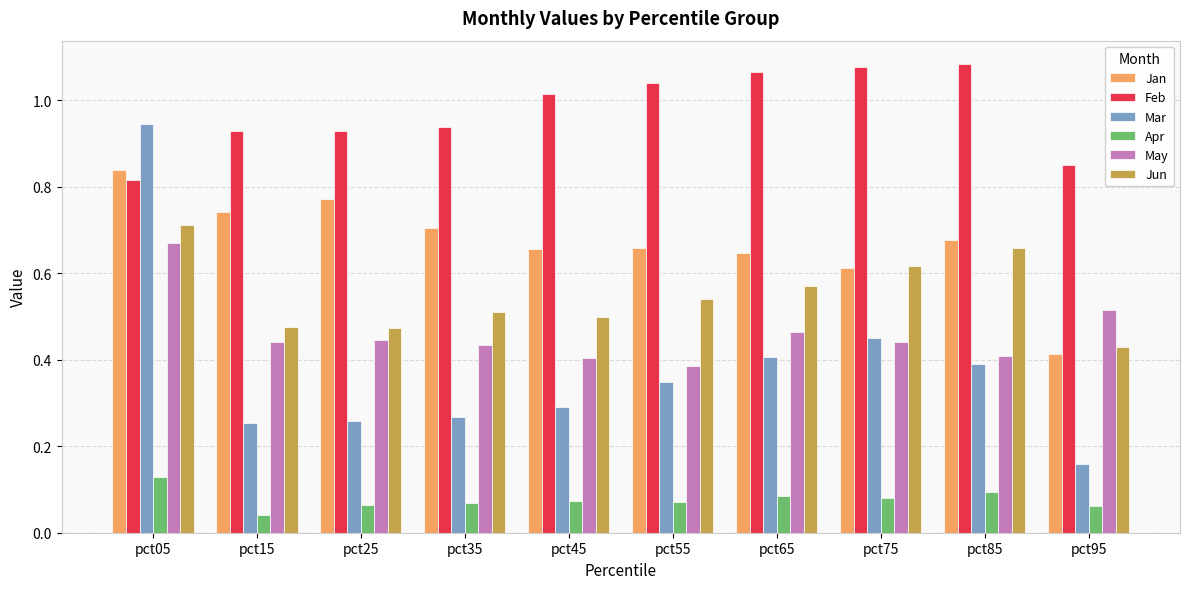

Is the value of Mar at pct65 greater than the value of Jan at pct45?

No